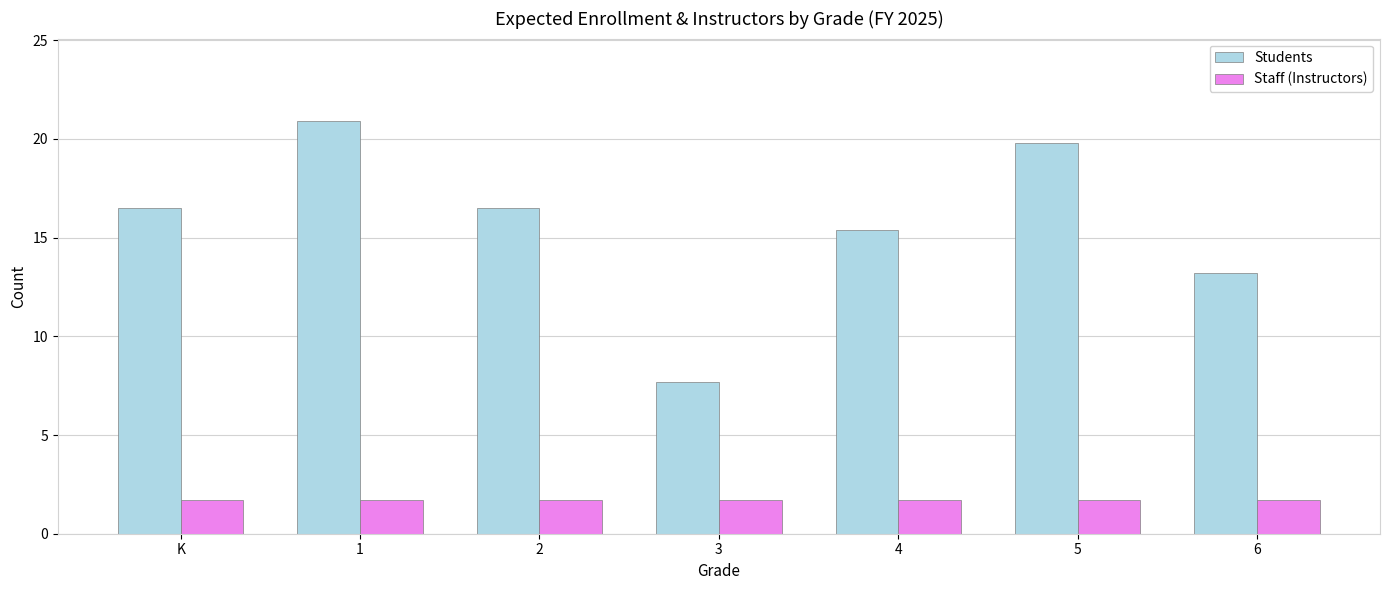

Which series has the widest spread of values?

Students